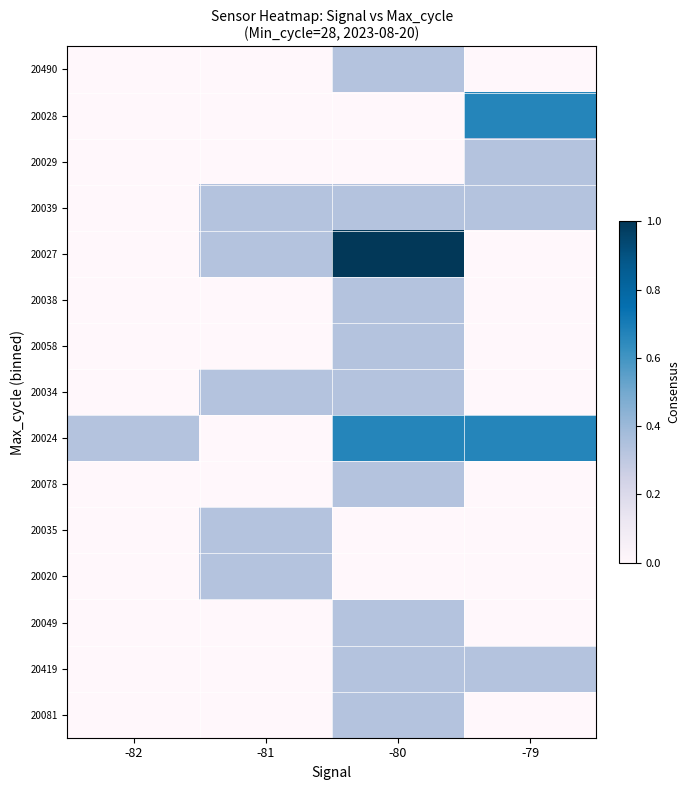

At which category is the sum across all series the highest?

-80